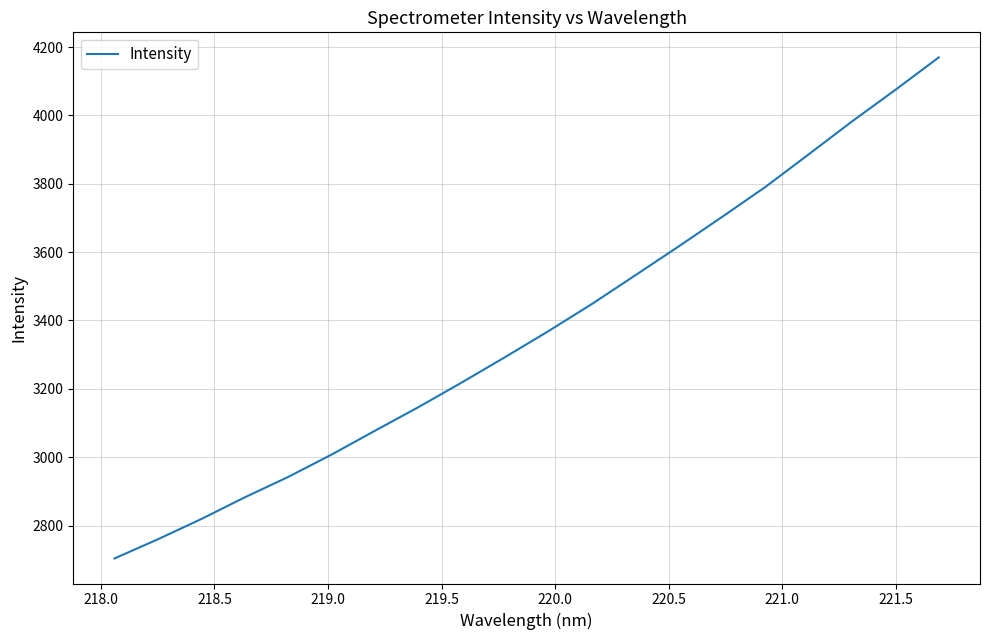

Reading left to right, extract all data points from this chart.

2703.6	2759.7	2818.9	2882.3	2942.0	3007.5	3077.2	3146.2	3218.4	3292.8	3368.9	3448.1	3532.1	3616.6	3702.8	3790.6	3886.2	3982.5	4075.0	4169.8